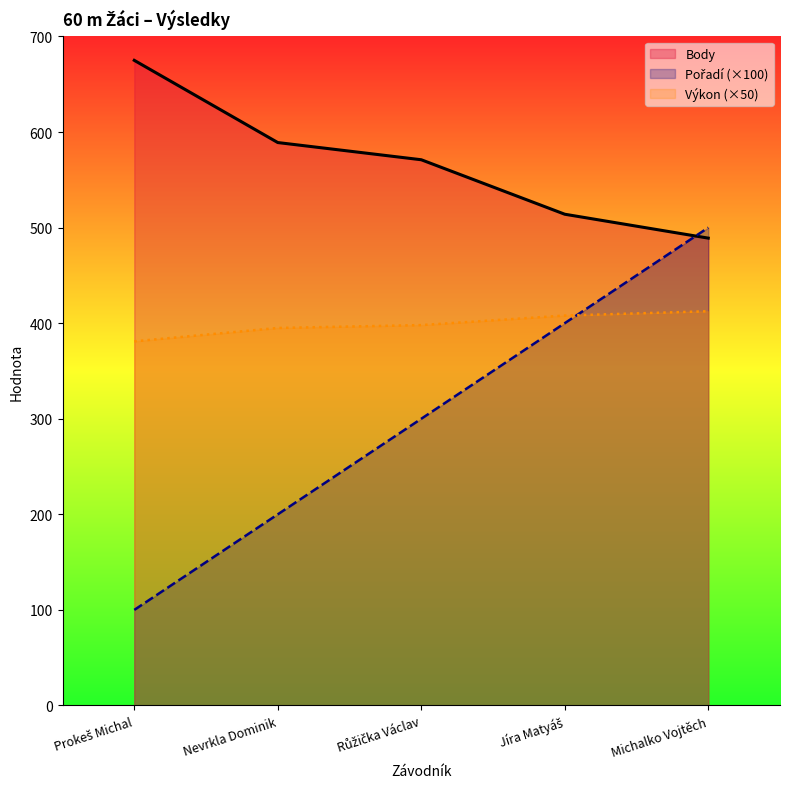

Is it true that Body equals 571.0 at Růžička Václav?

True